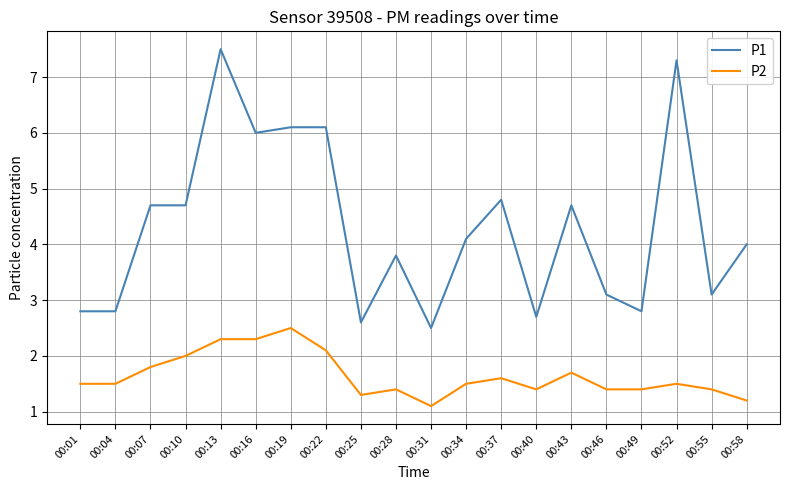

Between 00:10 and 00:43, which series saw the biggest shift?

P2